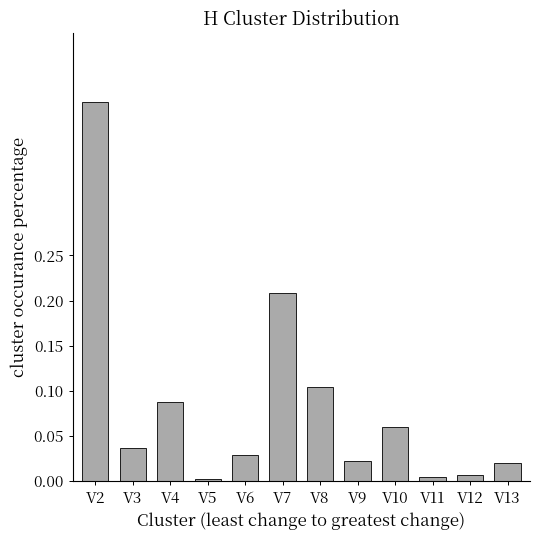

Between V6 and V10, which is larger?

V10